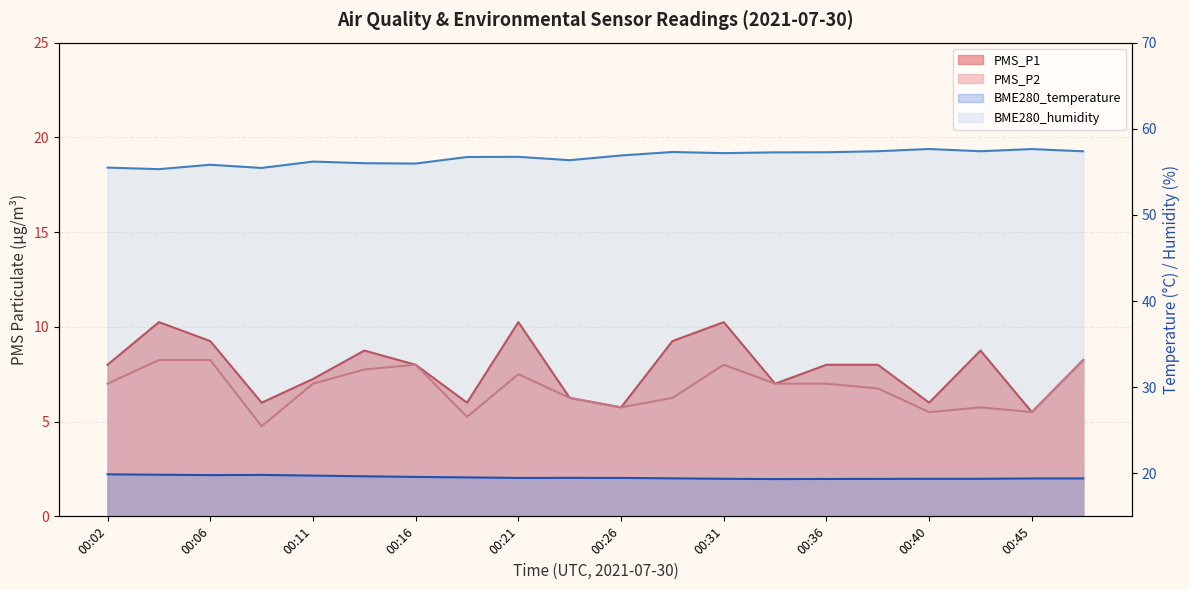

Which category has the highest value in the PMS_P1 series?

00:04